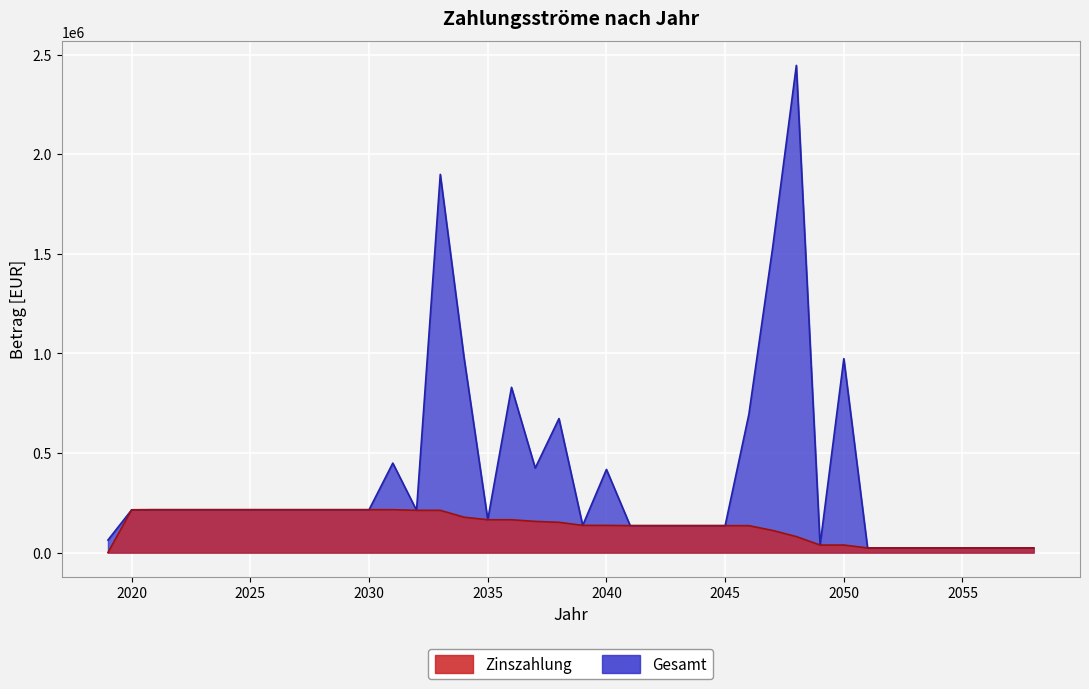

Which series has the largest range (max minus min)?

Gesamt